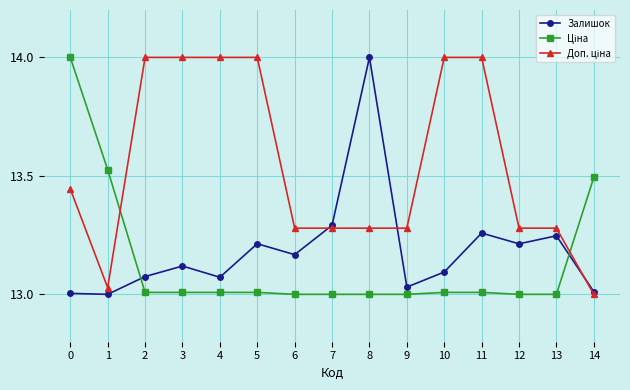

At how many categories does at least one series exceed 13?

15